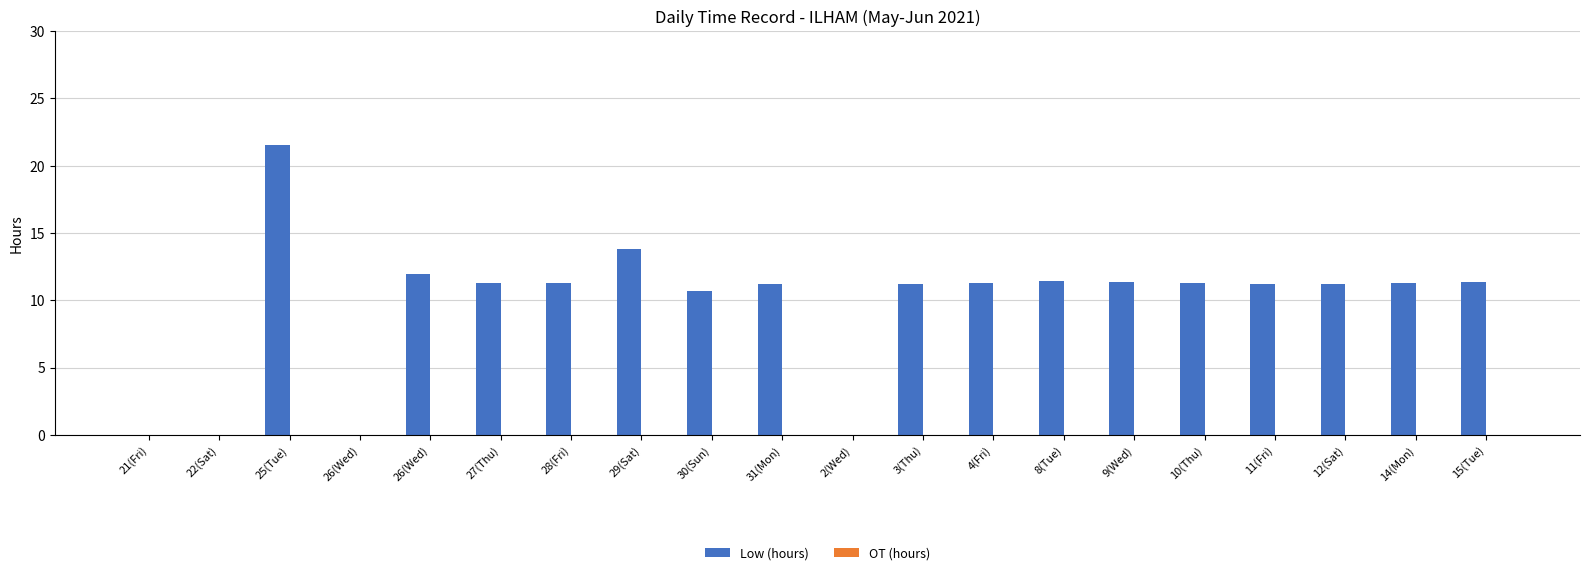

Are the bars horizontal?

No